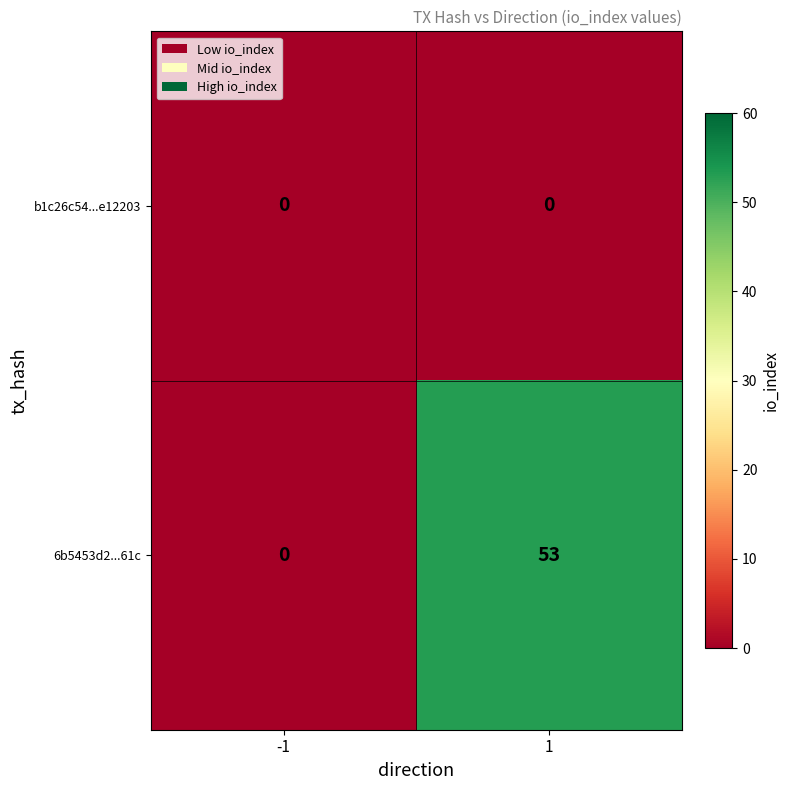

At 1, list the series in order from largest to smallest.

6b5453d2...61c, b1c26c54...e12203